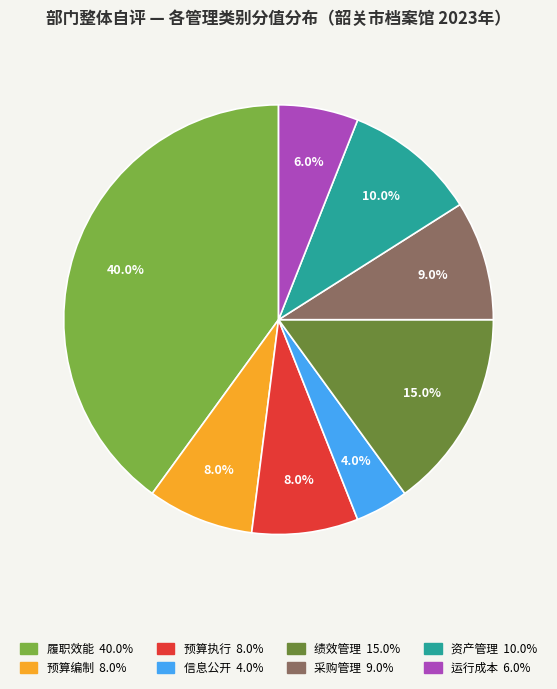

True or false: 预算执行 accounts for 8% of the total.

True